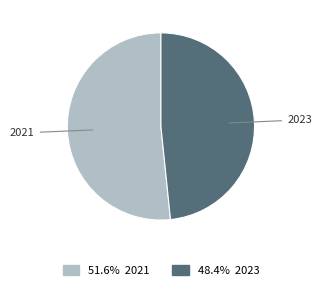

What is the largest slice in the pie chart?

2021